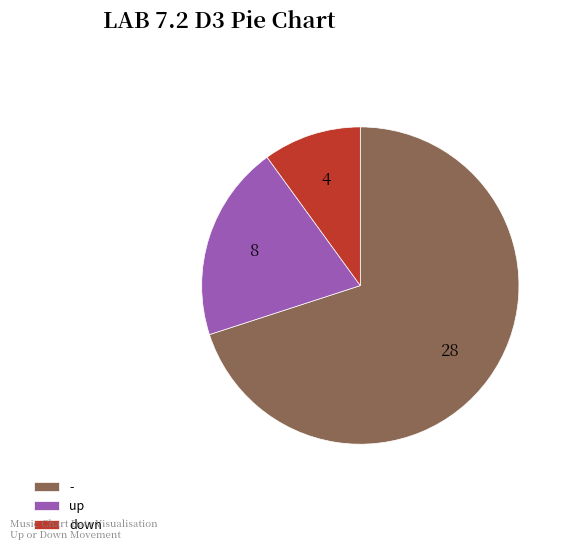

What is the smallest slice in the pie chart?

down